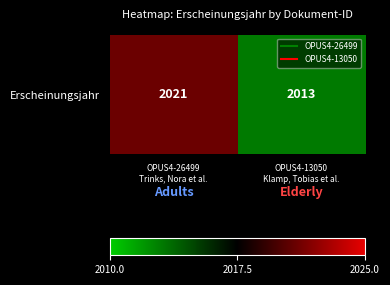

List the labels in order of value, largest first.

OPUS4-26499
Trinks, Nora et al., OPUS4-13050
Klamp, Tobias et al.